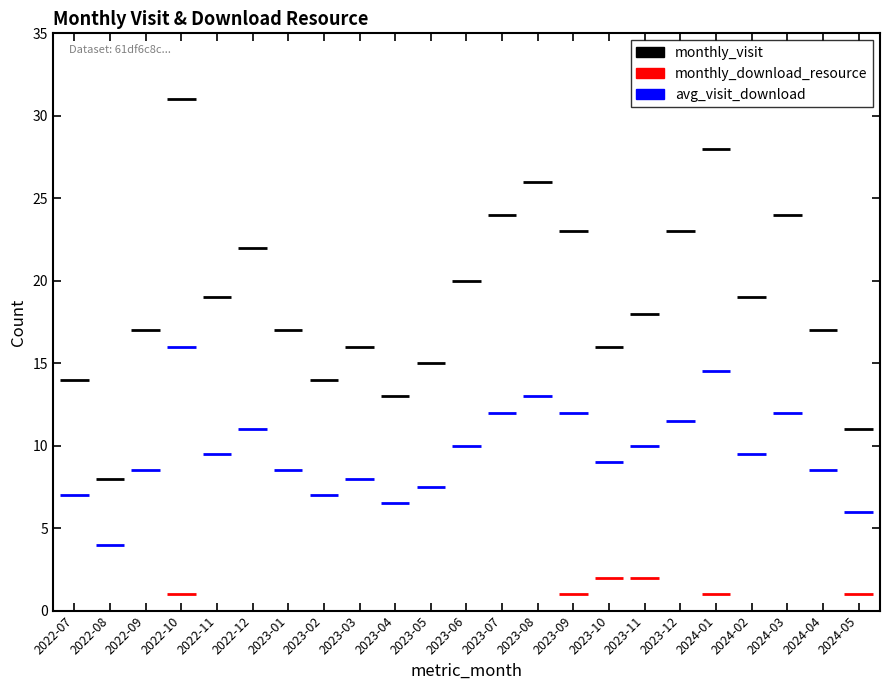

Which category has the highest value across all series?

2022-10